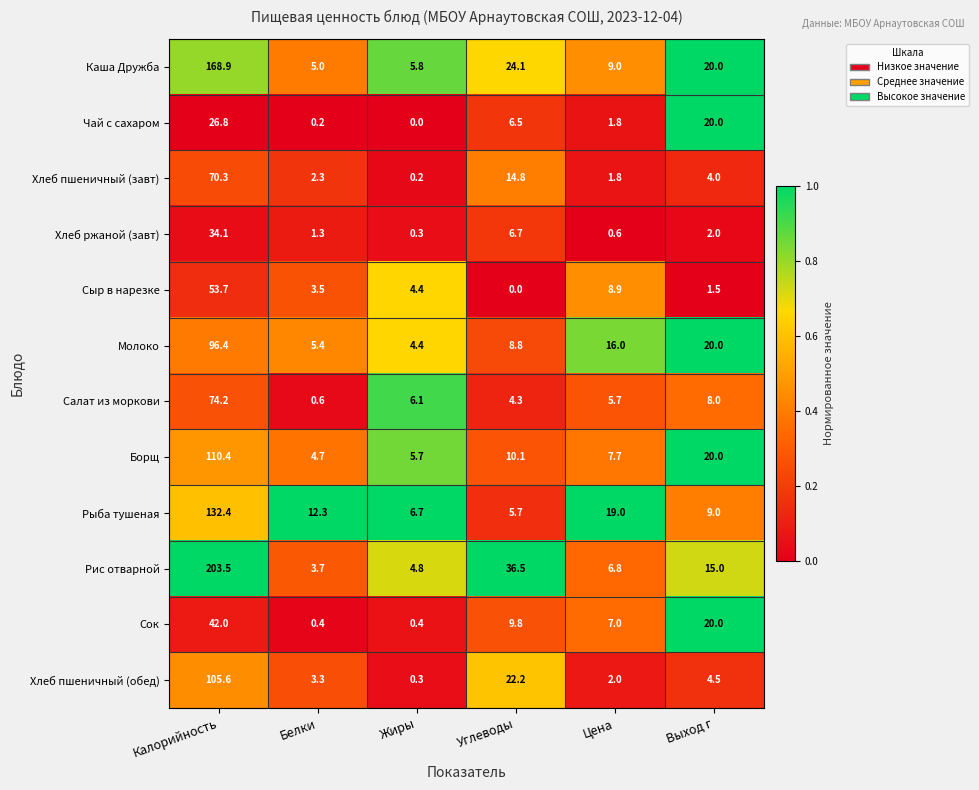

How many categories are shown in the chart?

6